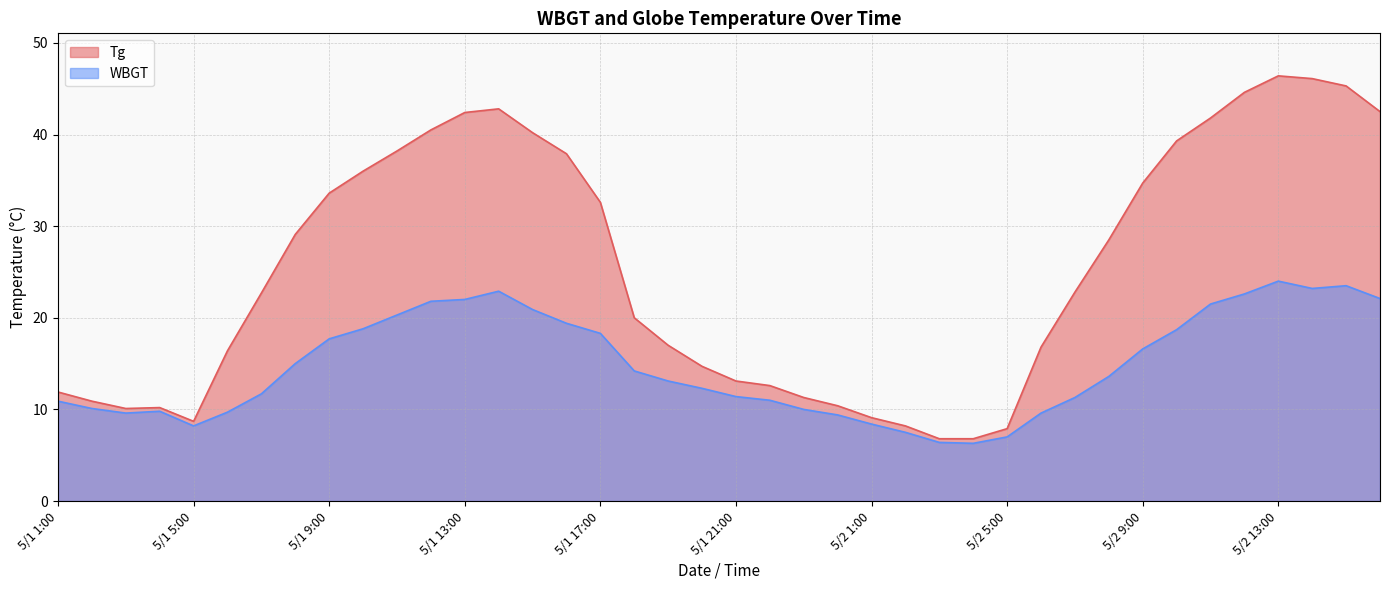

Rank the series by their average value, from highest to lowest.

Tg, WBGT